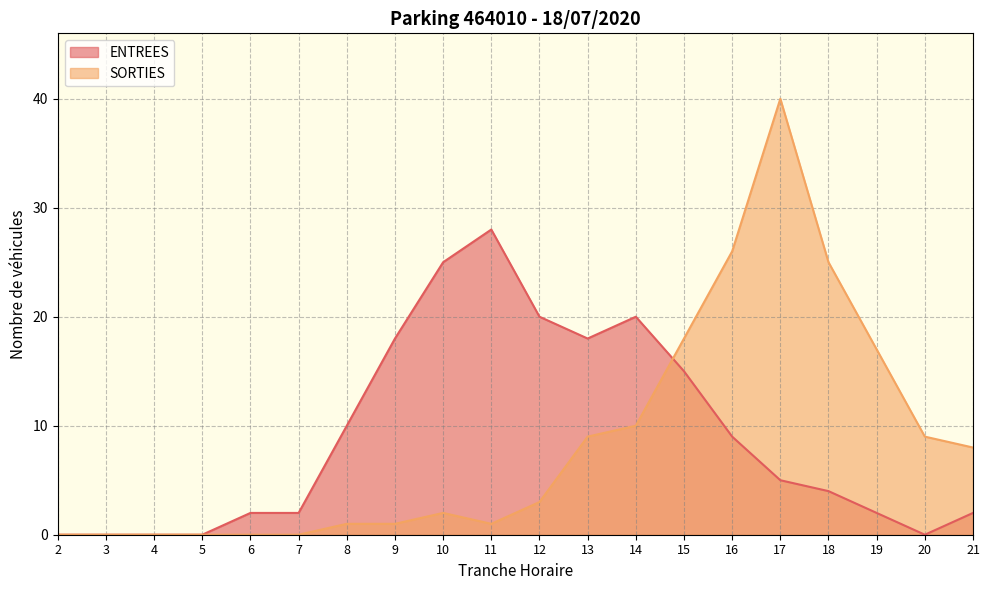

Rank the categories by ENTREES value from highest to lowest.

11, 10, 12, 14, 9, 13, 15, 8, 16, 17, 18, 6, 7, 19, 21, 2, 3, 4, 5, 20